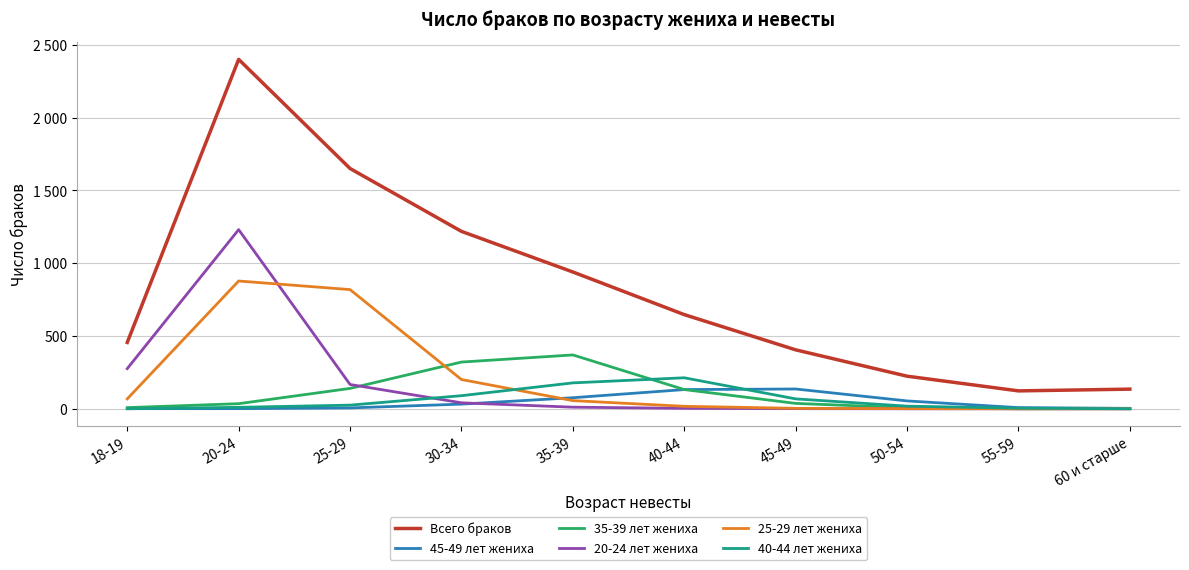

What is the maximum value shown in the chart?

2401